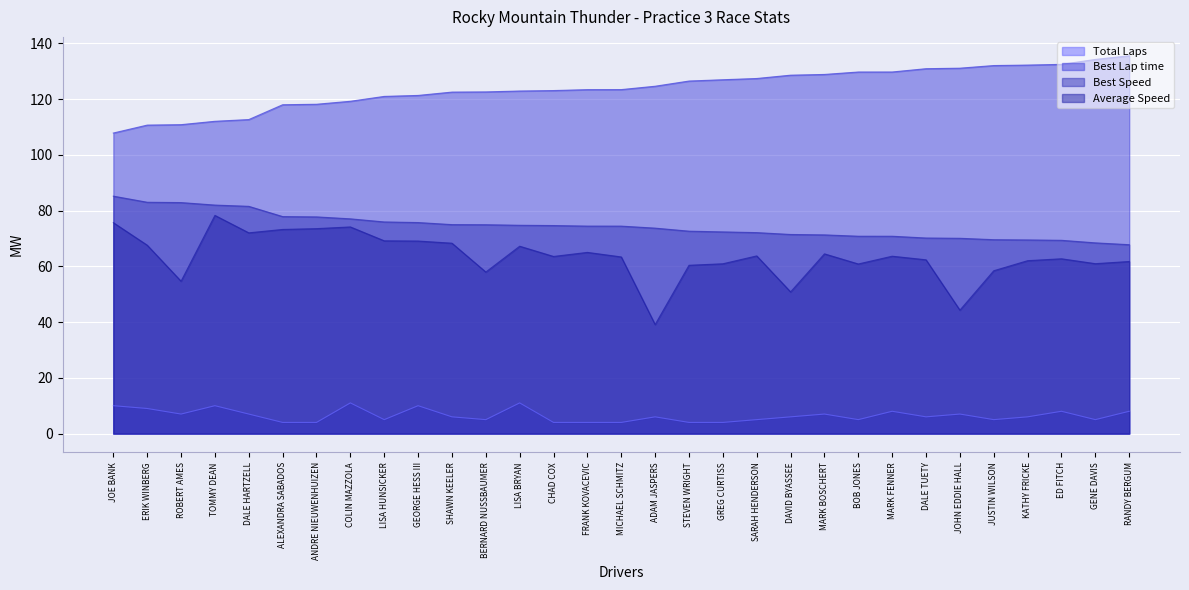

Count the number of categories in the chart.

31